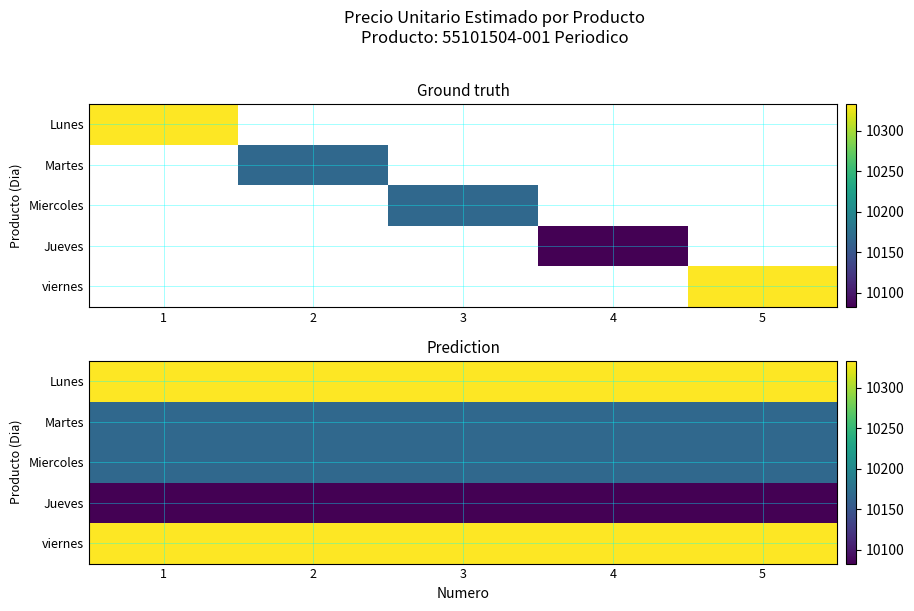

How many distinct data groups are displayed?

5